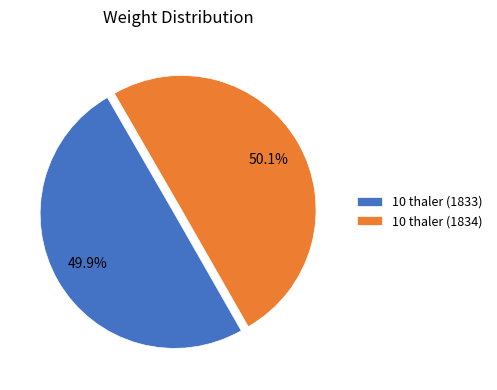

To the nearest percent, what percentage of the pie is 10 thaler (1833)?

50%